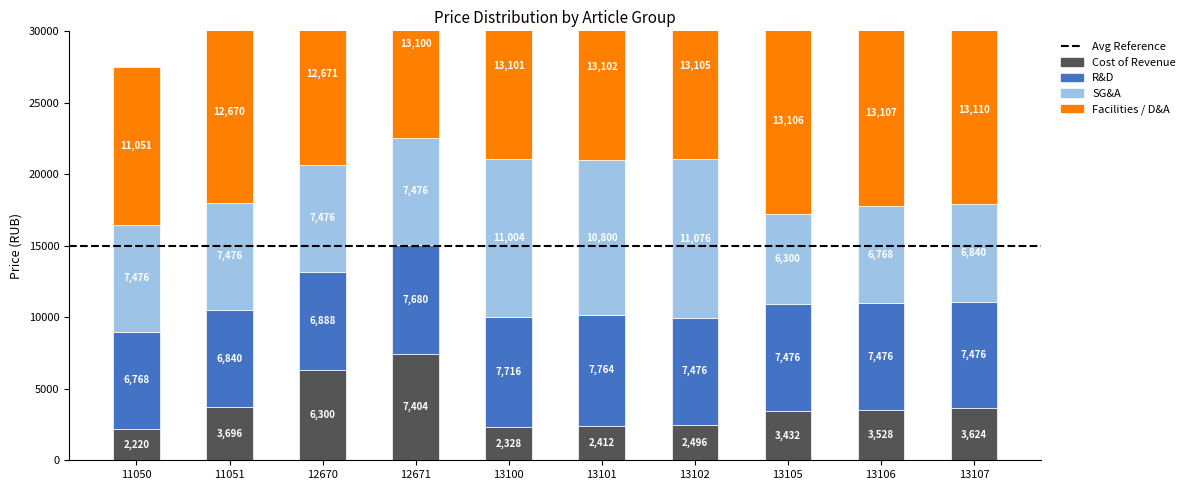

Reading left to right, extract all data points from this chart.

Cost of Revenue: 11050=2220	11051=3696	12670=6300	12671=7404	13100=2328	13101=2412	13102=2496	13105=3432	13106=3528	13107=3624
R&D: 11050=6768	11051=6840	12670=6888	12671=7680	13100=7716	13101=7764	13102=7476	13105=7476	13106=7476	13107=7476
SG&A: 11050=7476	11051=7476	12670=7476	12671=7476	13100=11004	13101=10800	13102=11076	13105=6300	13106=6768	13107=6840
Facilities / D&A: 11050=11051	11051=12670	12670=12671	12671=13100	13100=13101	13101=13102	13102=13105	13105=13106	13106=13107	13107=13110